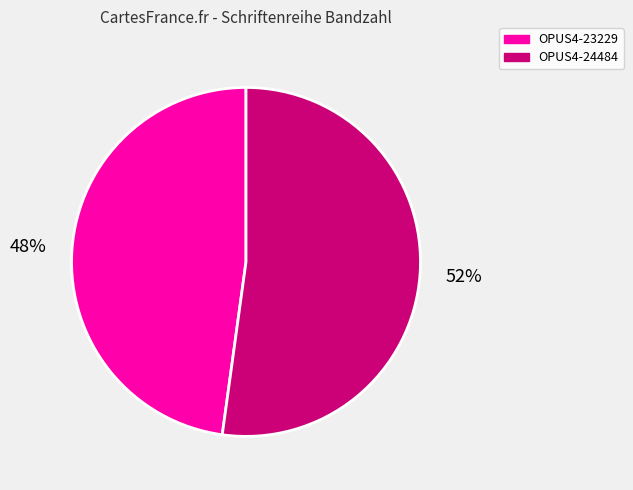

Does OPUS4-24484 represent more than half of the total?

Yes